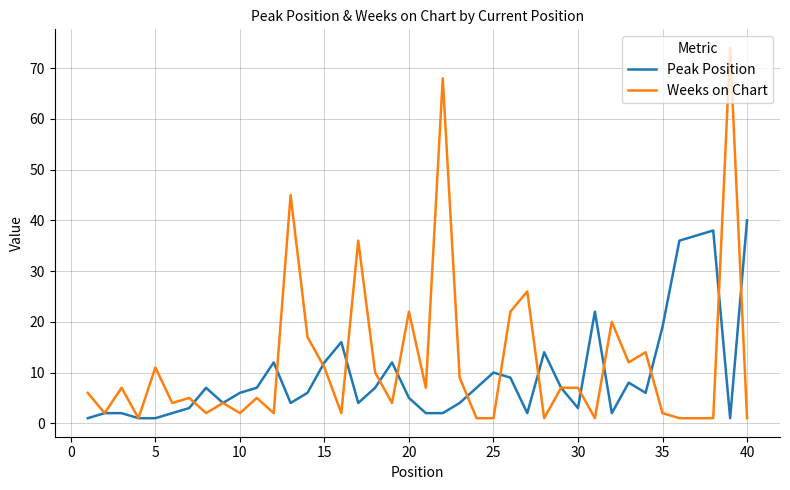

True or false: Peak Position and Weeks on Chart intersect in this chart.

True